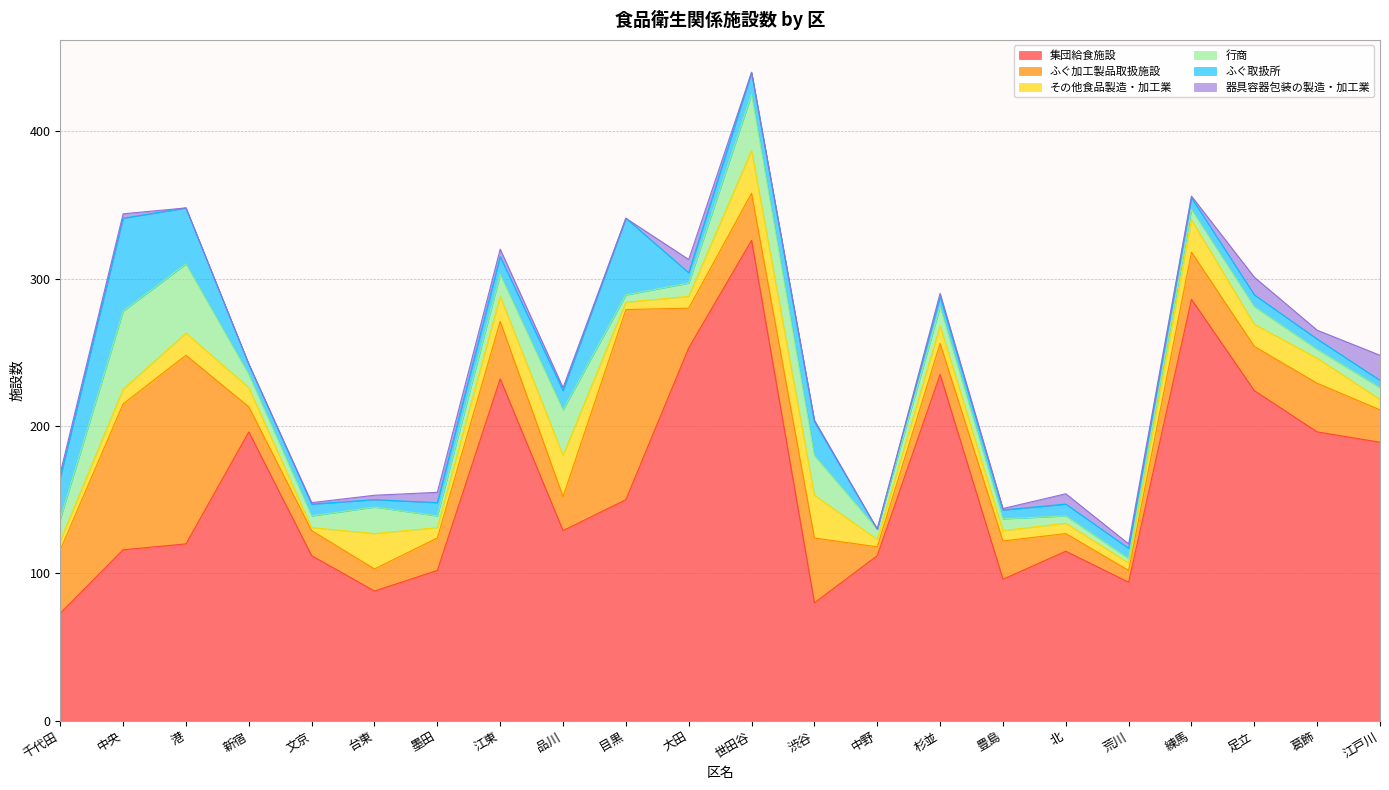

Which series ends up on top after the final intersection of 器具容器包装の製造・加工業 and 行商?

器具容器包装の製造・加工業